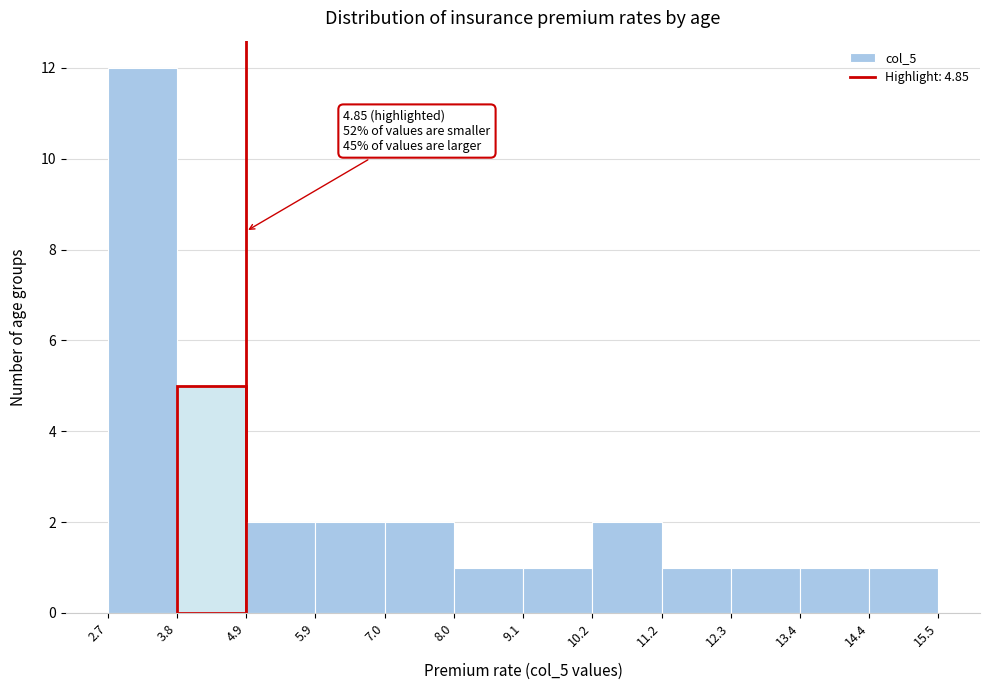

Which range on the x-axis has the tallest bar?

2.7 to 3.8